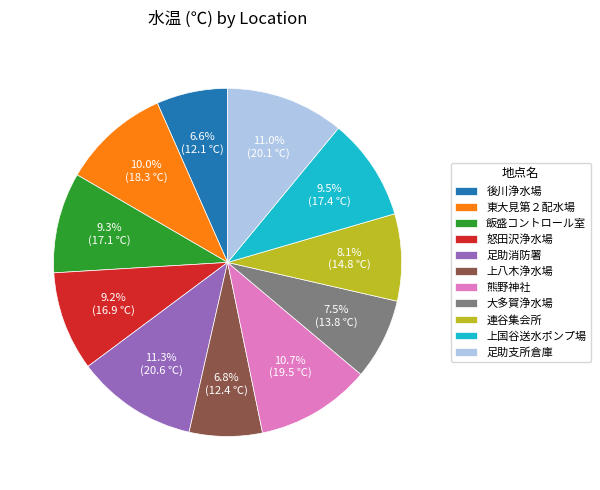

How many segments does this pie chart have?

11